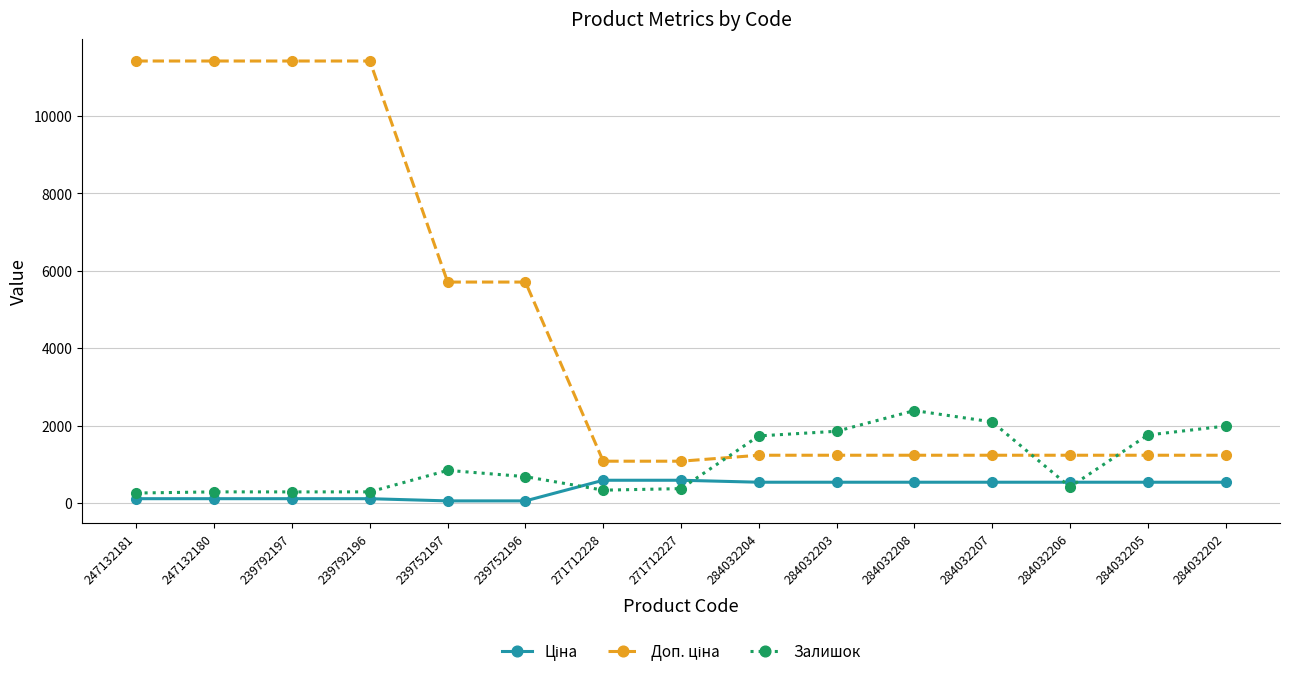

What is the value of the Залишок point at the 13th from the left?

417.0